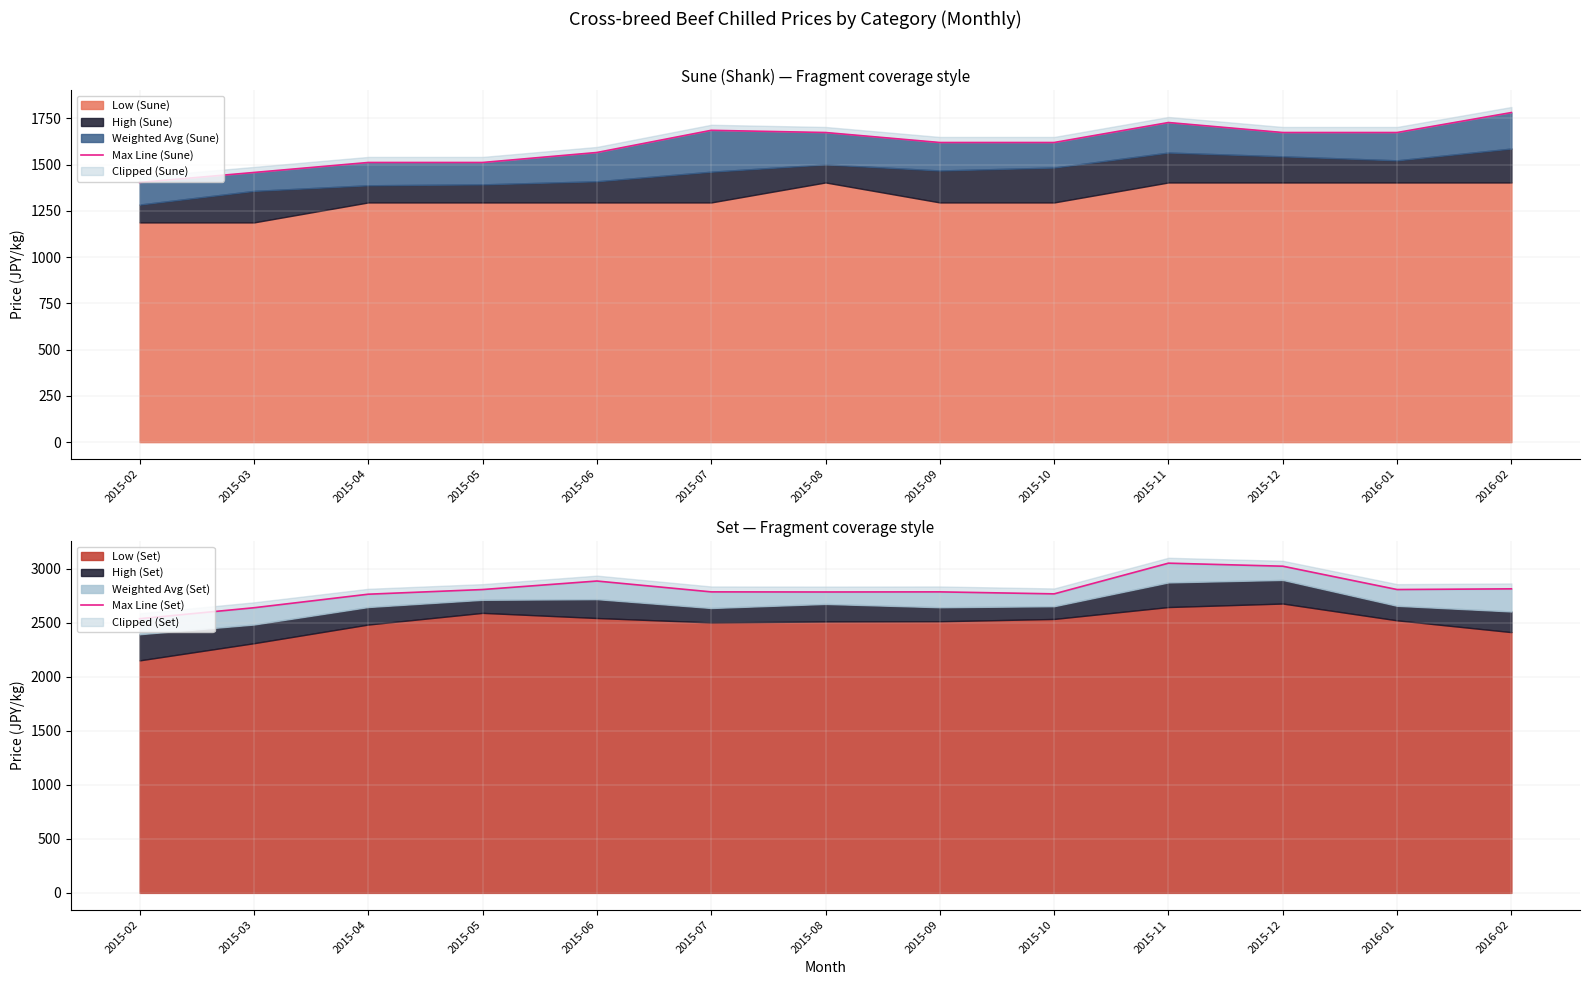

Which label corresponds to the largest value in the chart?

2015-11